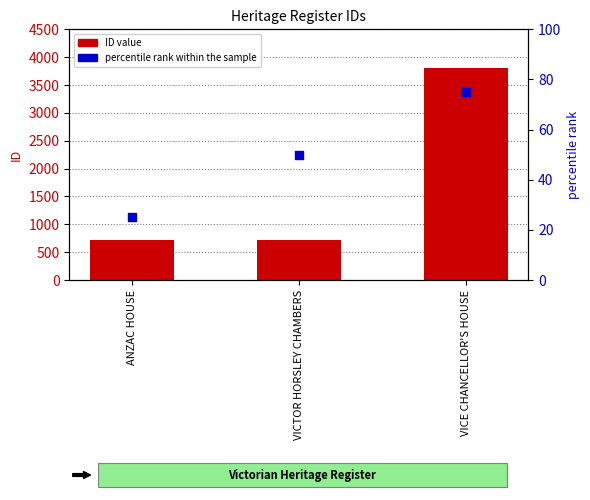

Which series has the largest Y range (max minus min)?

ID value